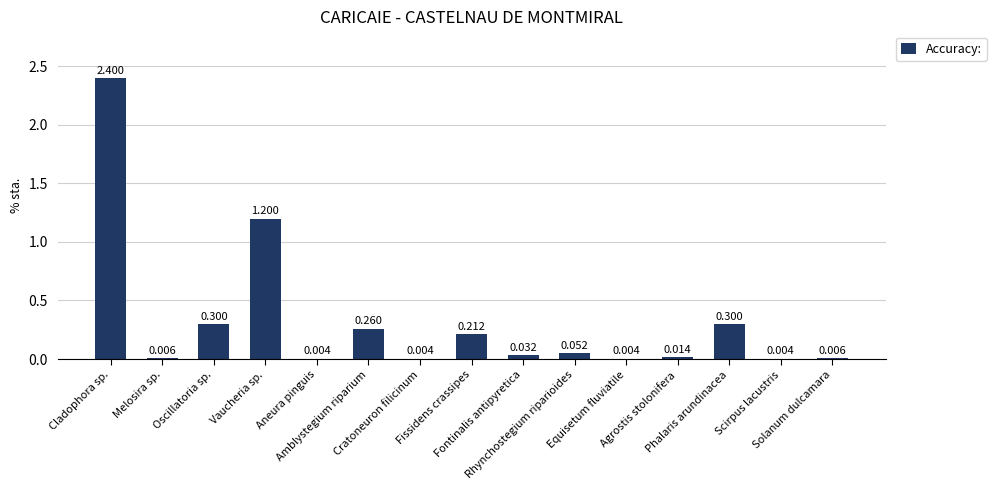

What is the average value?

0.3